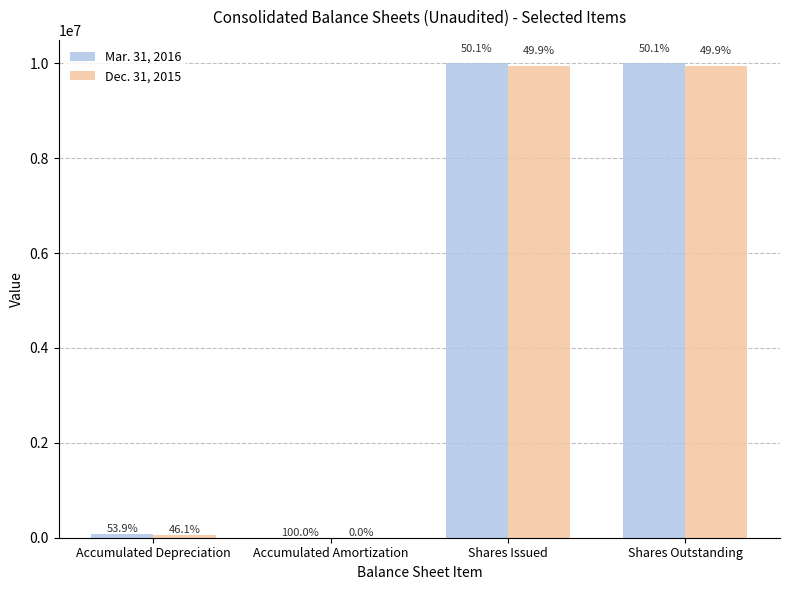

At which category does the chart reach its peak across all series?

Shares Issued